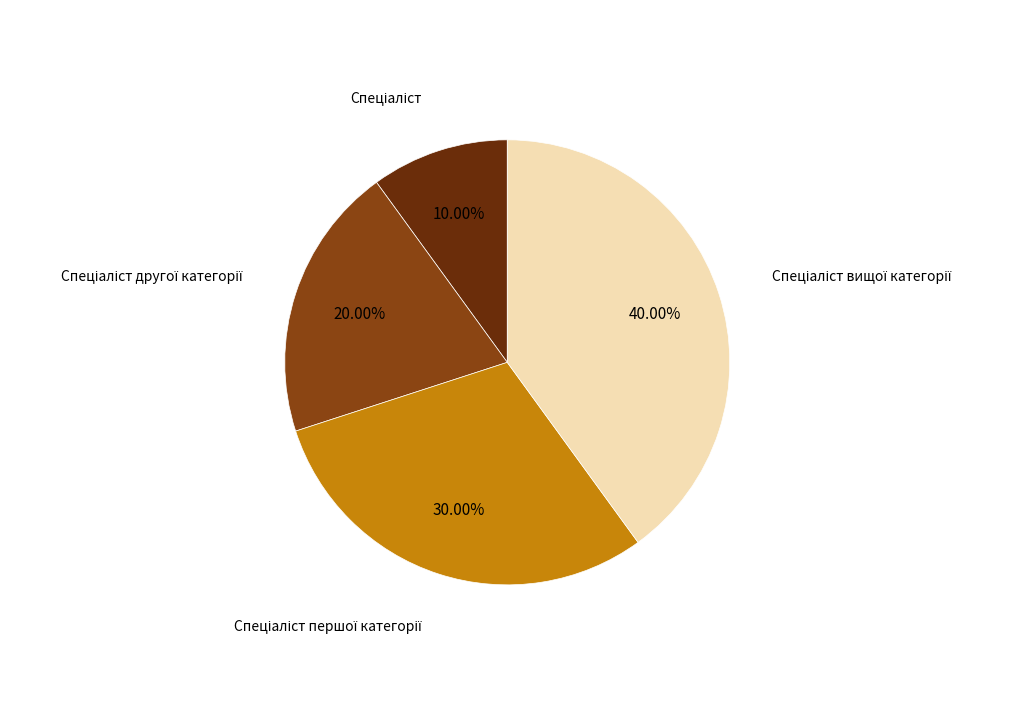

Is there any slice that represents more than half of the pie?

No